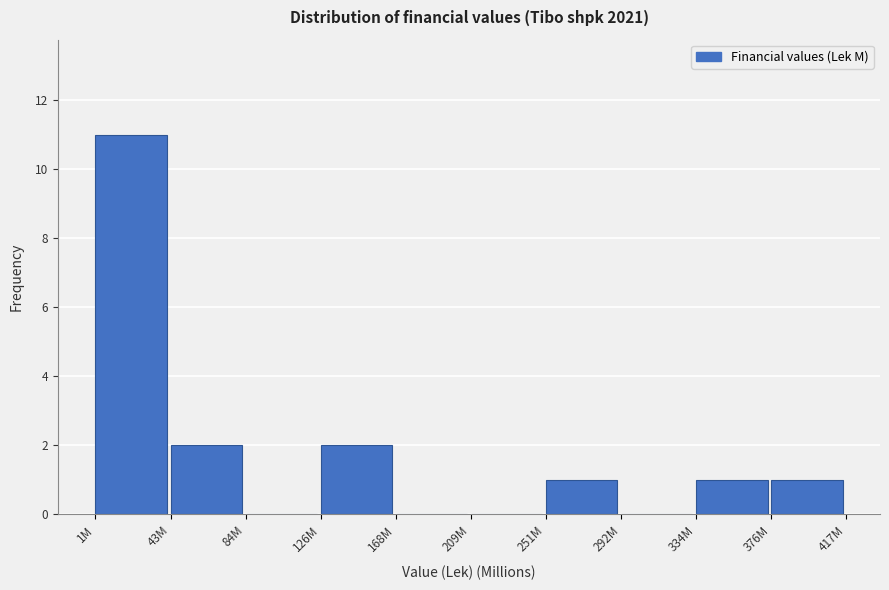

Reading left to right, transcribe all the data shown in this chart.

1M=11	43M=2	84M=0	126M=2	168M=0	209M=0	251M=1	292M=0	334M=1	376M=1